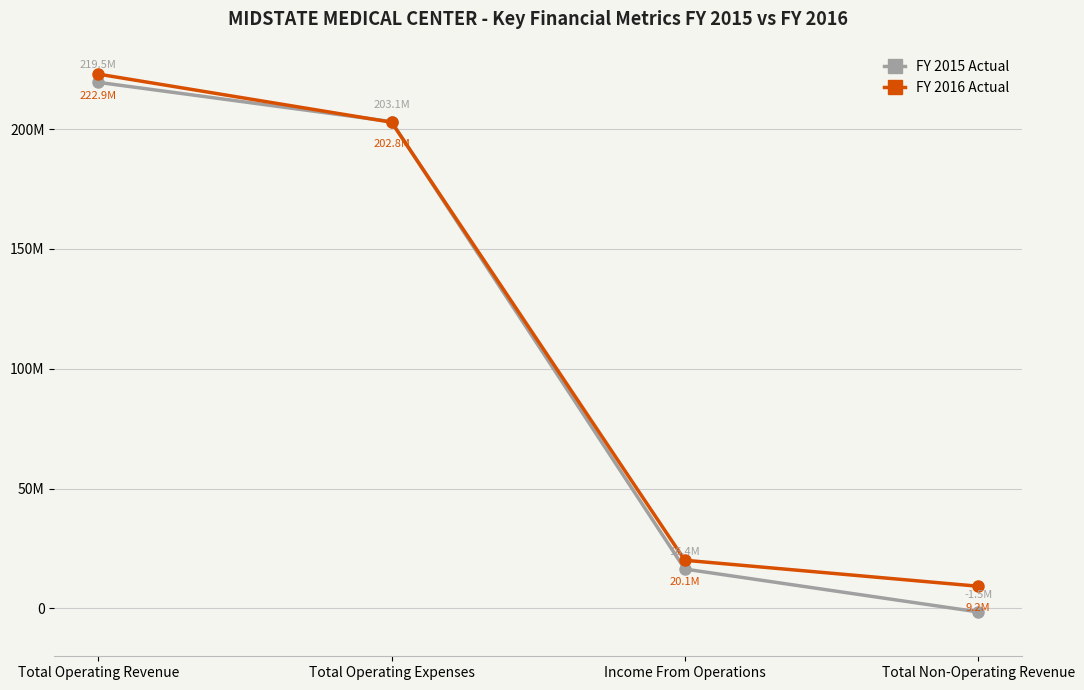

Does the chart display data point markers on the line(s)?

Yes